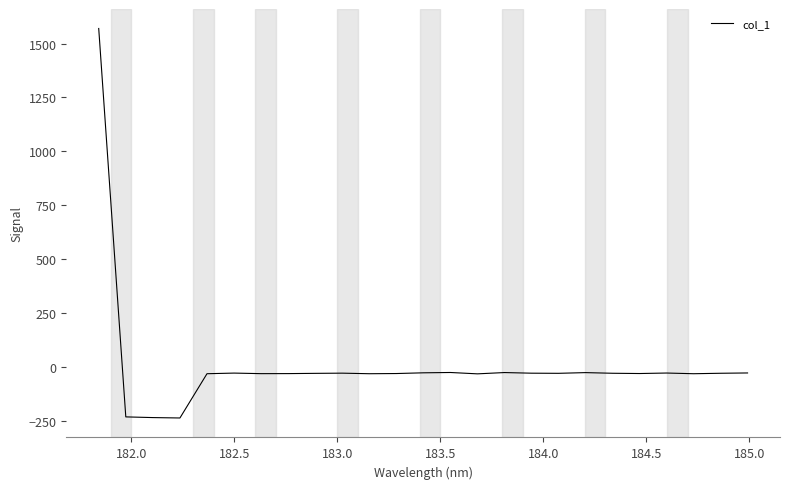

What is the difference between the maximum and minimum values?

1807.5